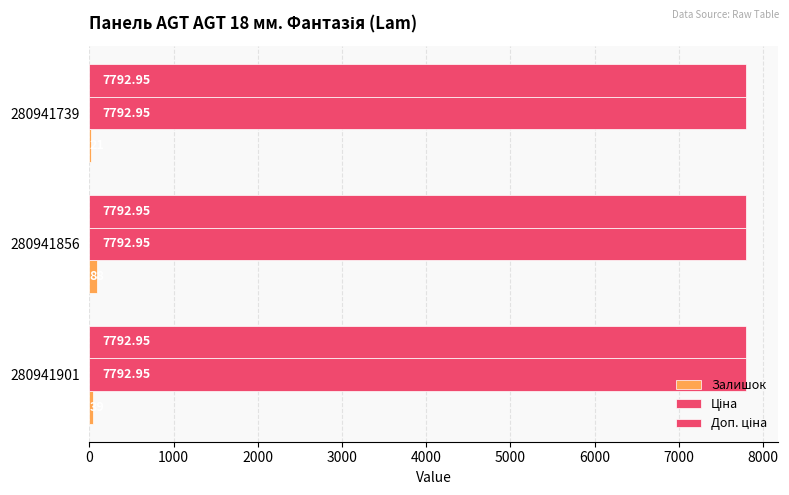

How many series are shown in this chart?

3